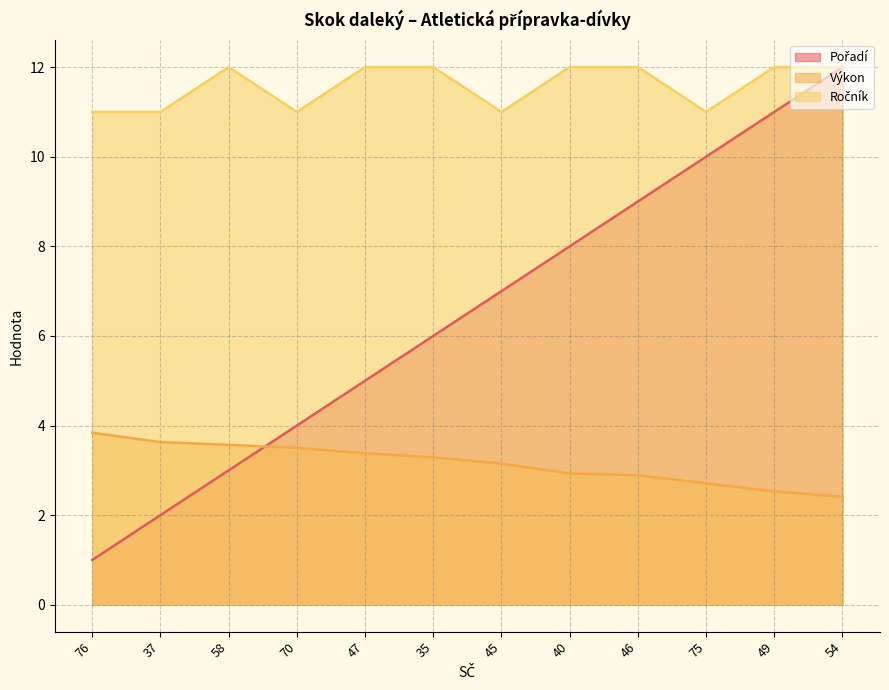

At 58, list the series in order from largest to smallest.

Ročník, Výkon, Pořadí